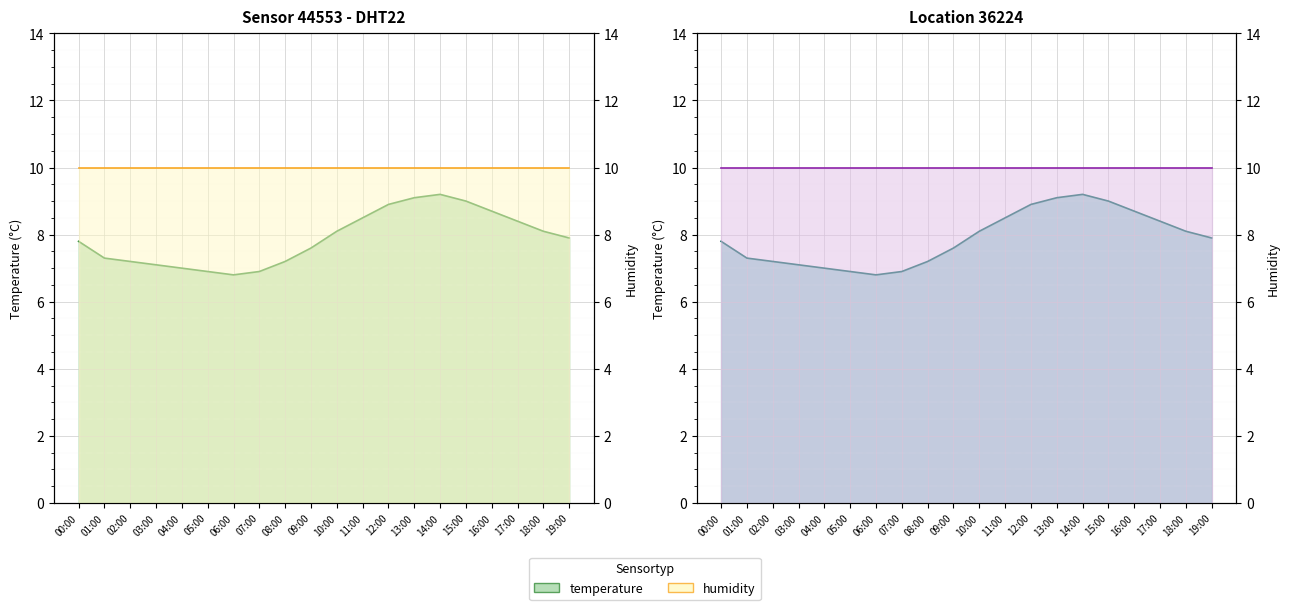

How many points are higher than both their immediate neighbors (excluding endpoints)?

1